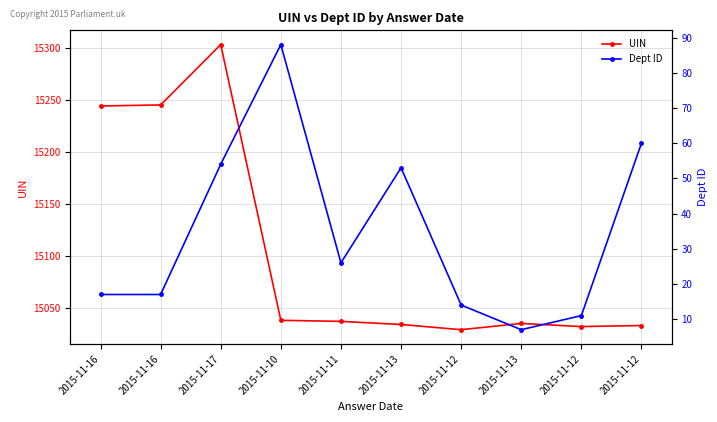

What is the approximate value of Dept ID at 2015-11-16, to the nearest 5?

15